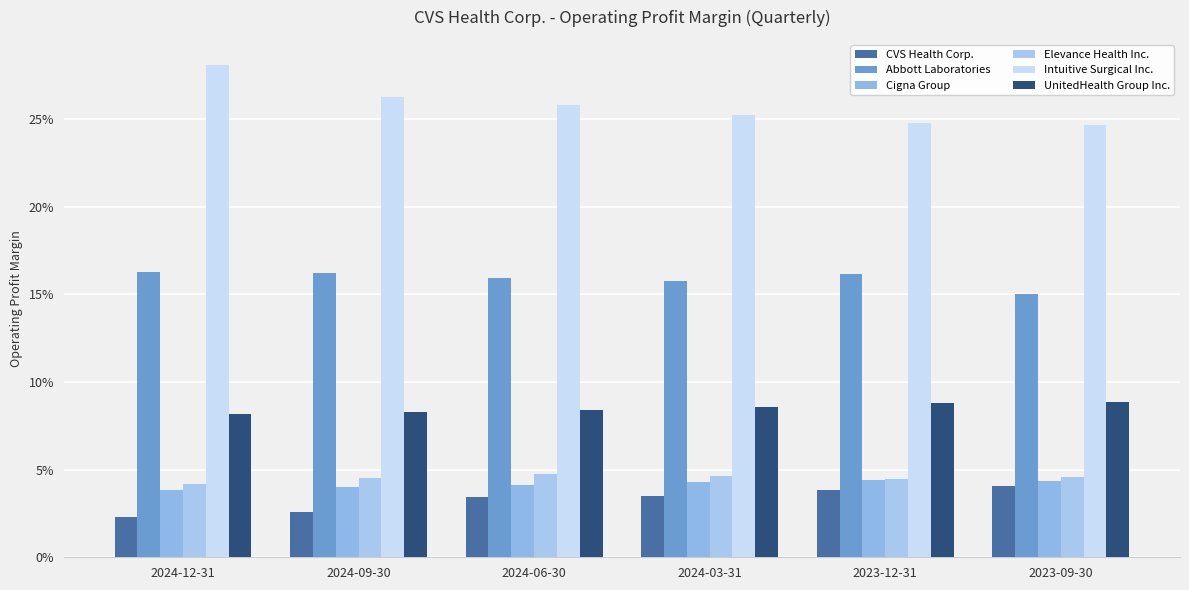

What position from the right is 2024-12-31?

6